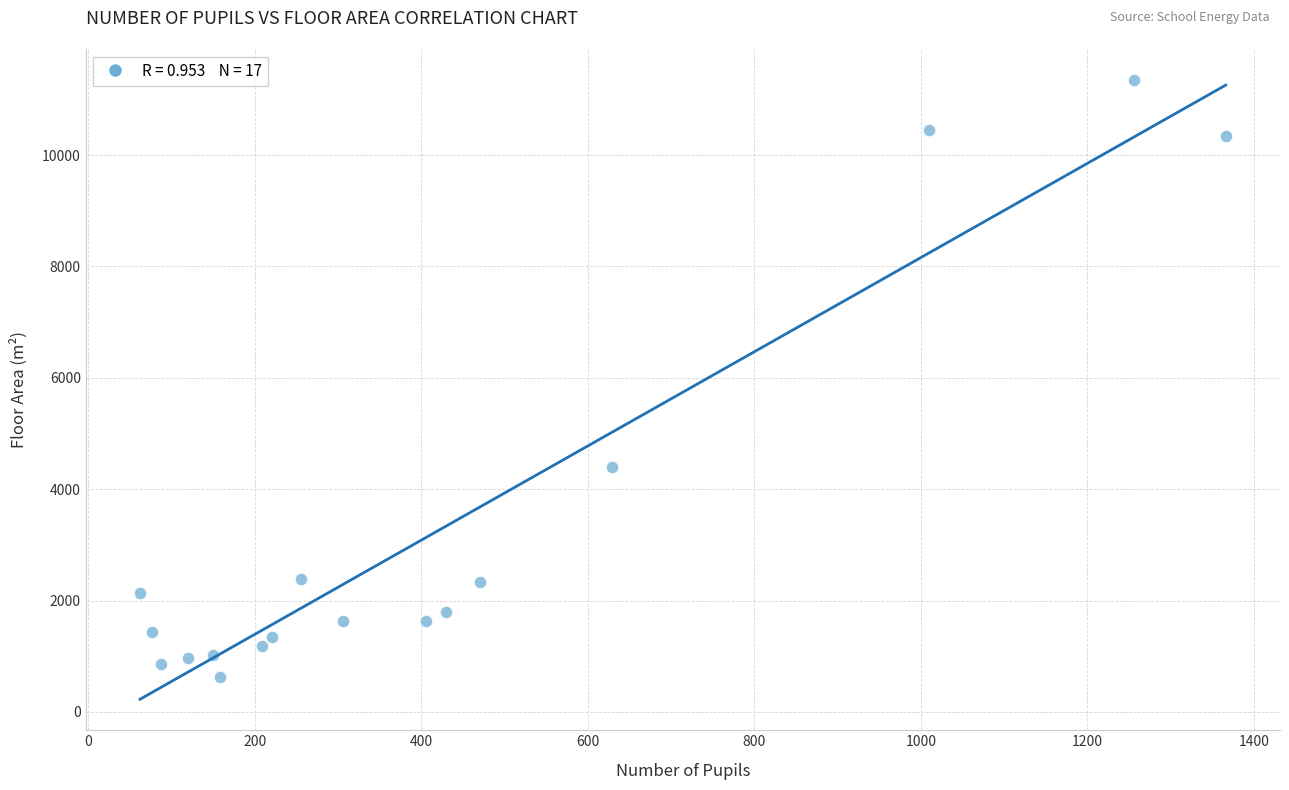

What Y value in the scatter plot is closest to 5987?

4391